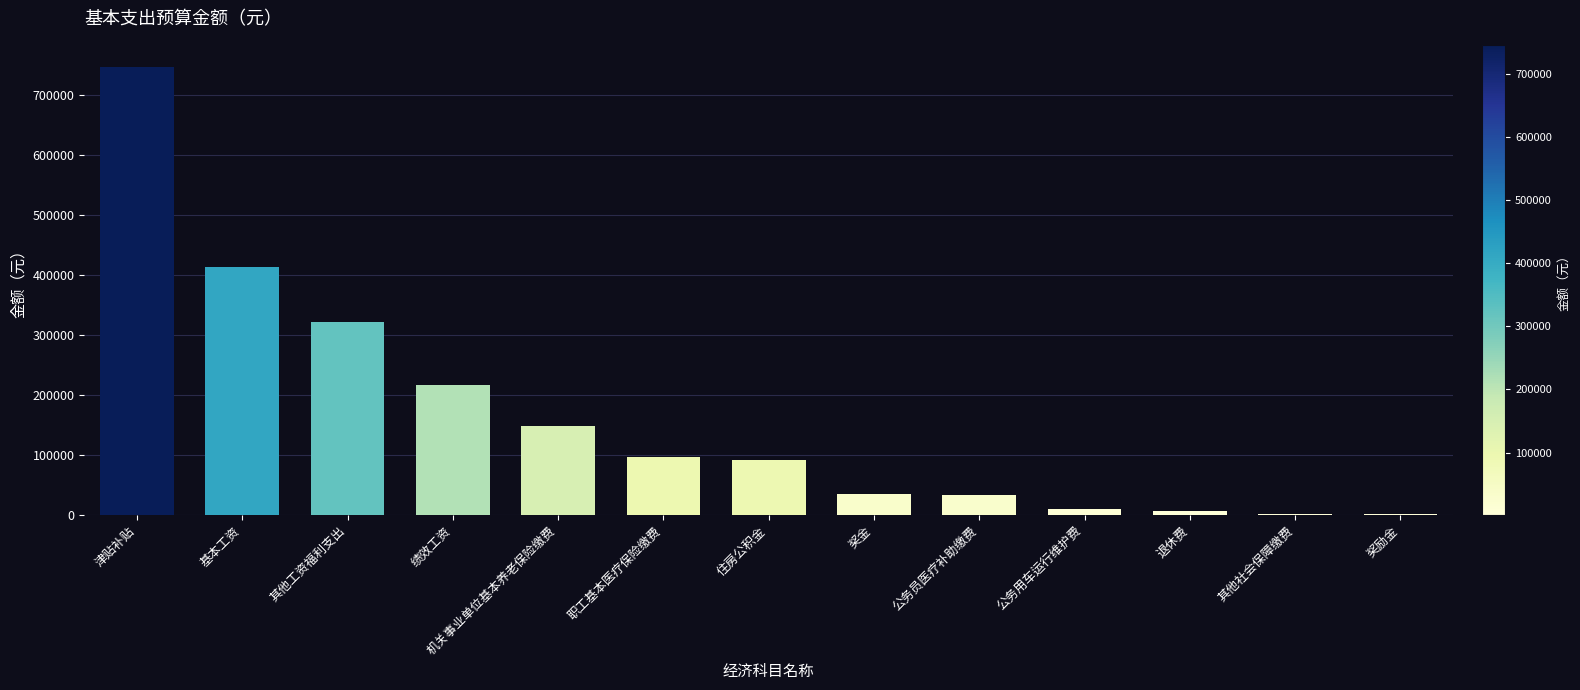

The chart shows a value of 147251.7 at 机关事业单位基本养老保险缴费. True or false?

True